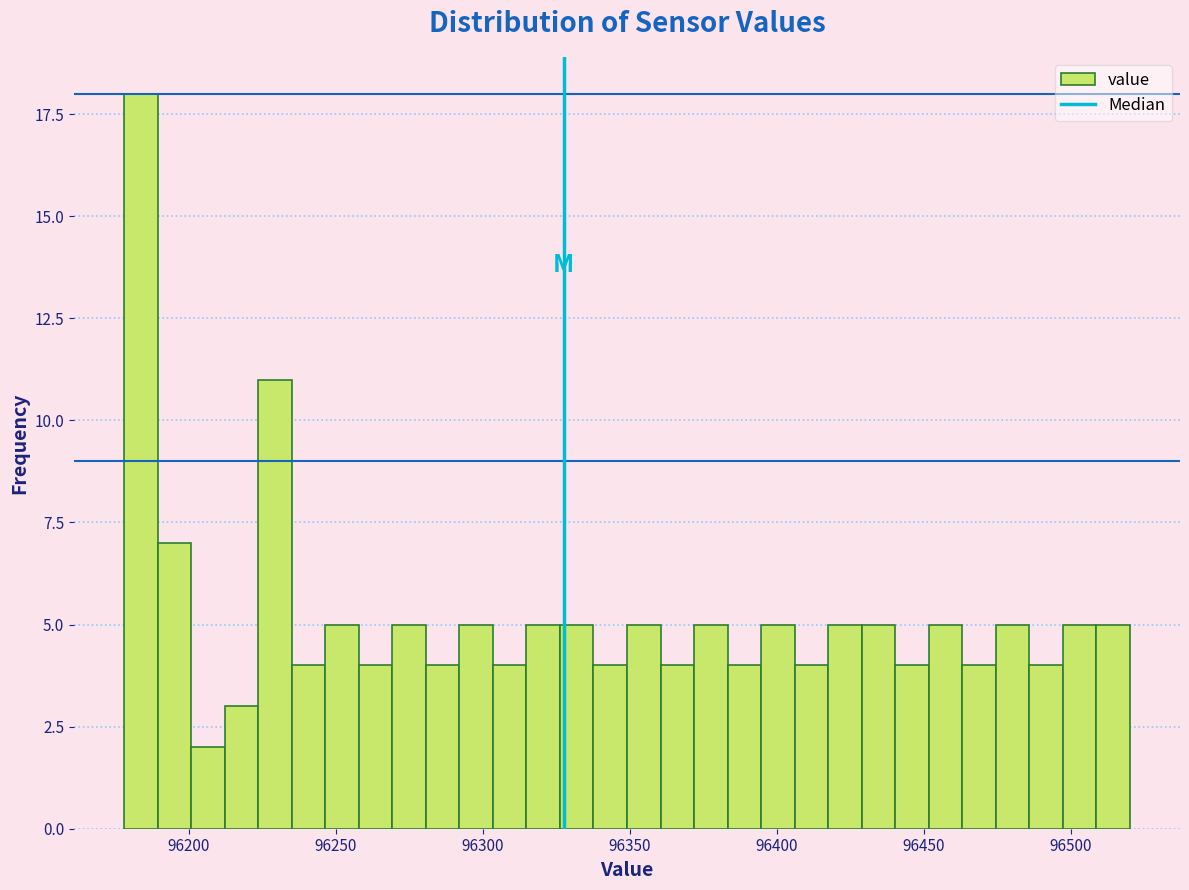

Read against the x-axis, roughly where is the centre of the tallest bar?

96185